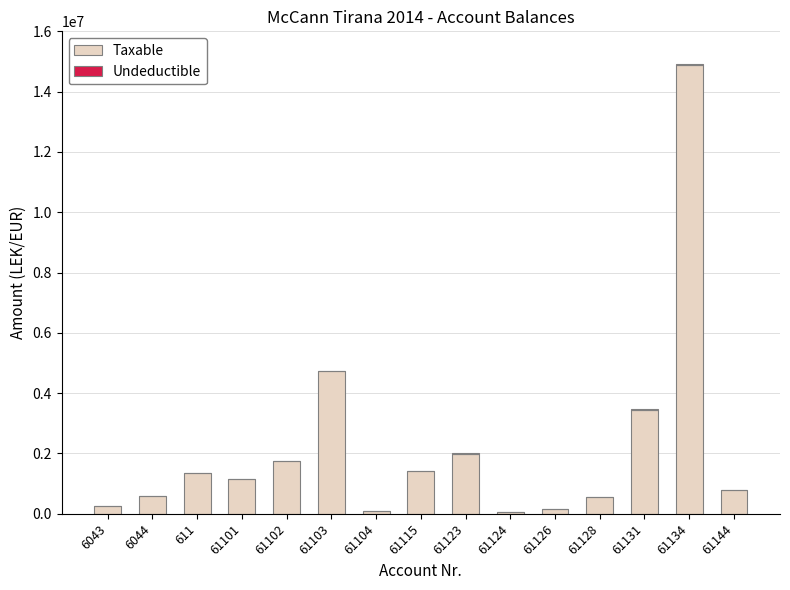

How many data points does each series have?

15